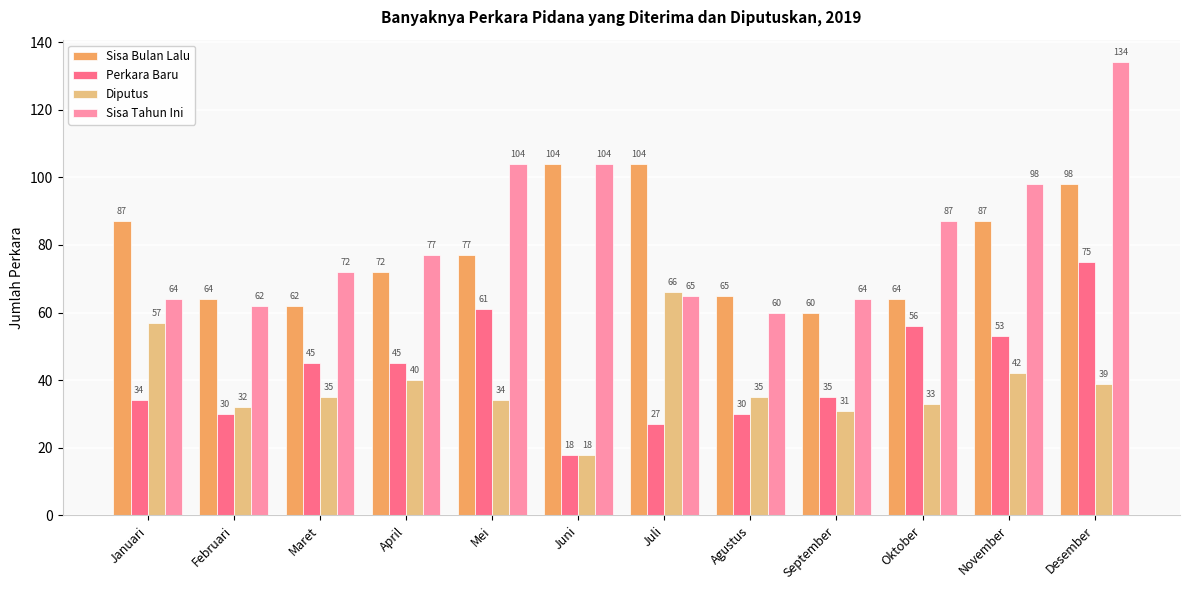

The Sisa Bulan Lalu series shows 98 at Desember. True or false?

True